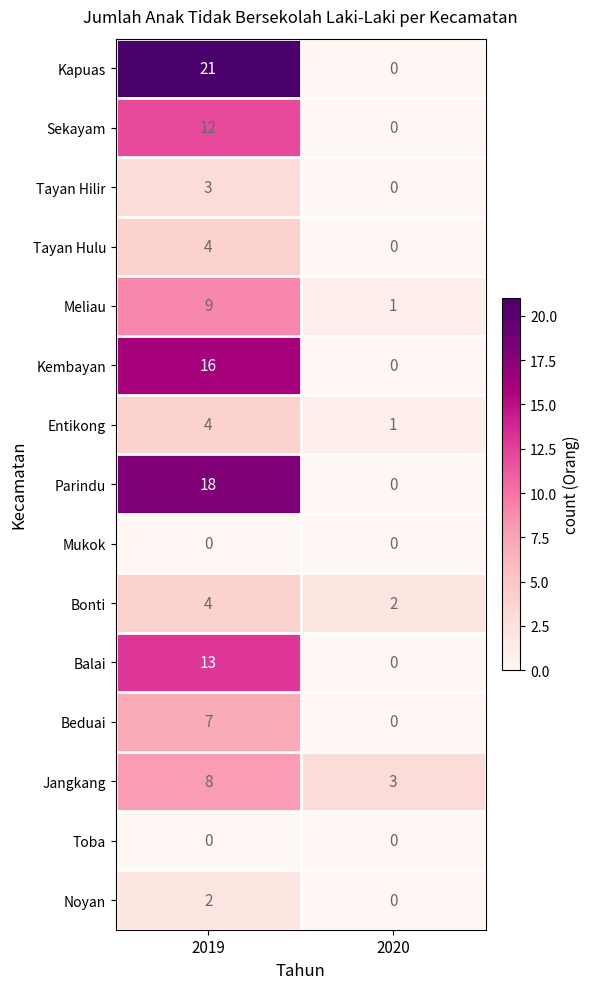

Reading left to right, list all the values displayed in this chart.

Kapuas: 2019=21	2020=0
Sekayam: 2019=12	2020=0
Tayan Hilir: 2019=3	2020=0
Tayan Hulu: 2019=4	2020=0
Meliau: 2019=9	2020=1
Kembayan: 2019=16	2020=0
Entikong: 2019=4	2020=1
Parindu: 2019=18	2020=0
Mukok: 2019=0	2020=0
Bonti: 2019=4	2020=2
Balai: 2019=13	2020=0
Beduai: 2019=7	2020=0
Jangkang: 2019=8	2020=3
Toba: 2019=0	2020=0
Noyan: 2019=2	2020=0